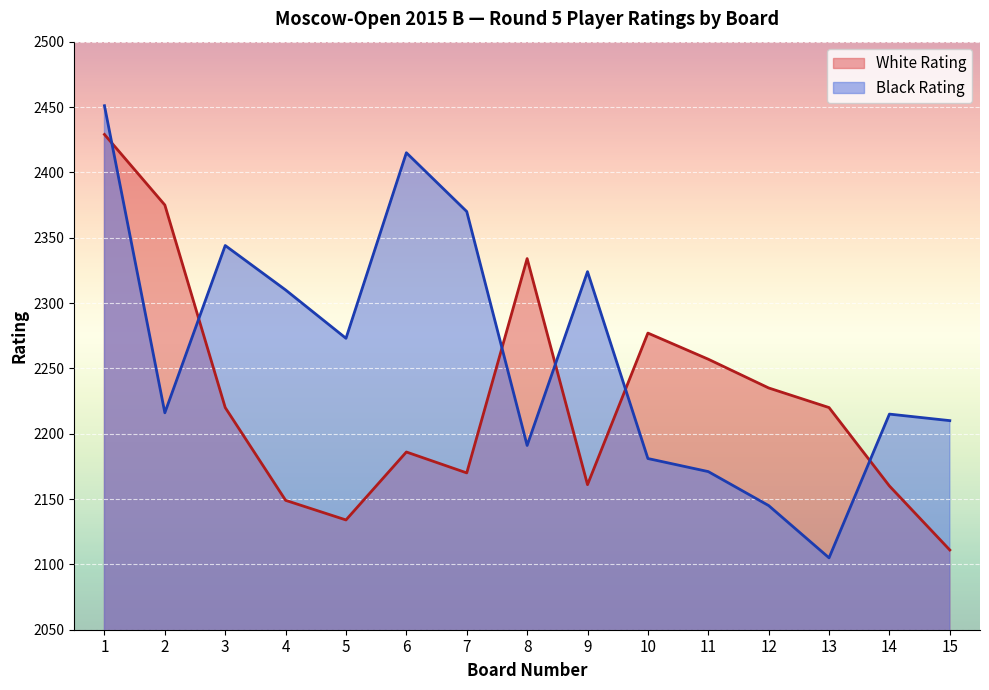

What is the difference between the highest and lowest values at 2?

159